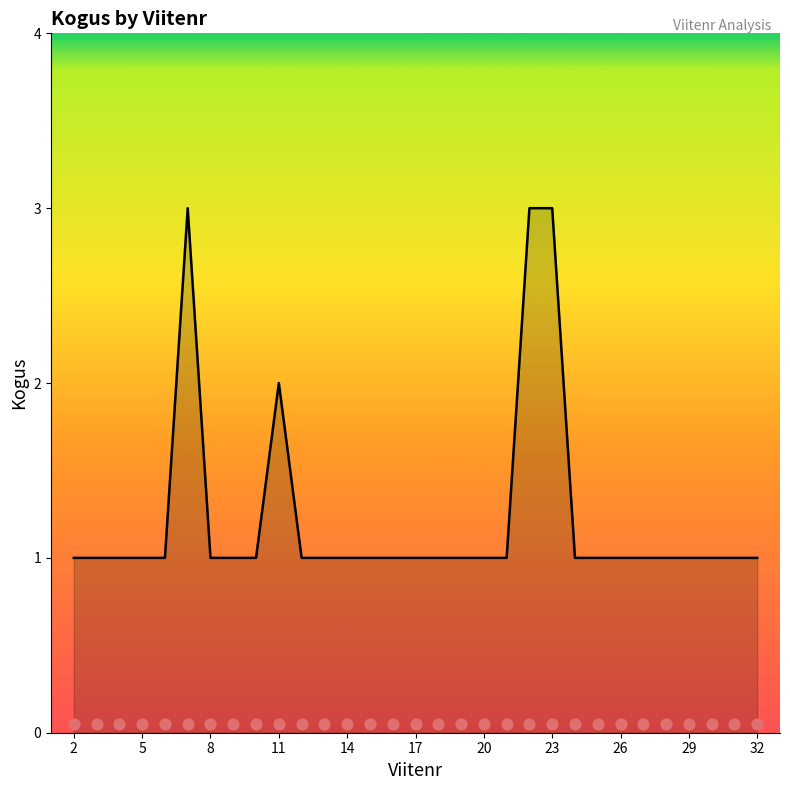

What is the ratio of the value at 17 to the value at 5?

1.0